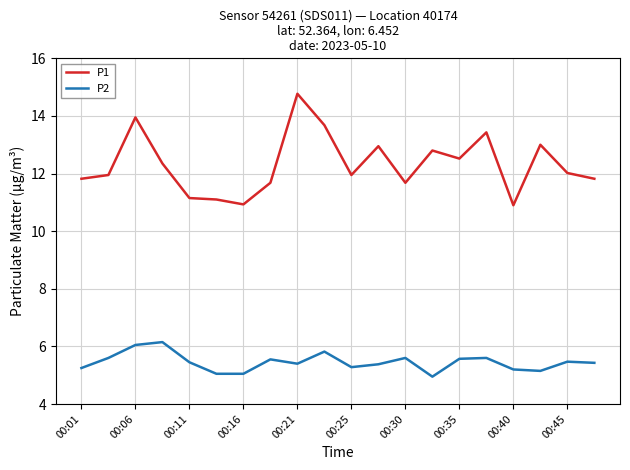

Which series has the largest total across all categories?

P1